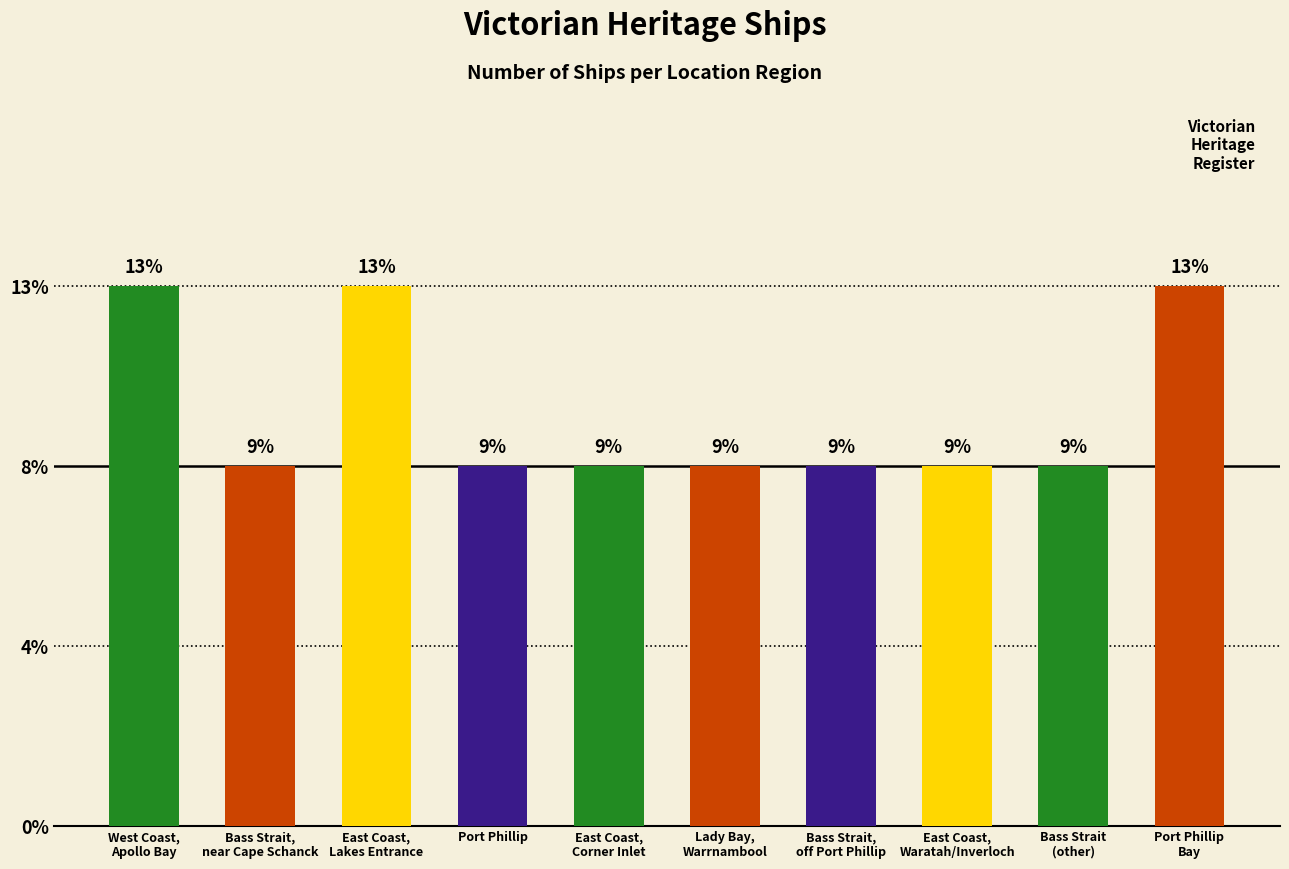

Are the bars horizontal?

No